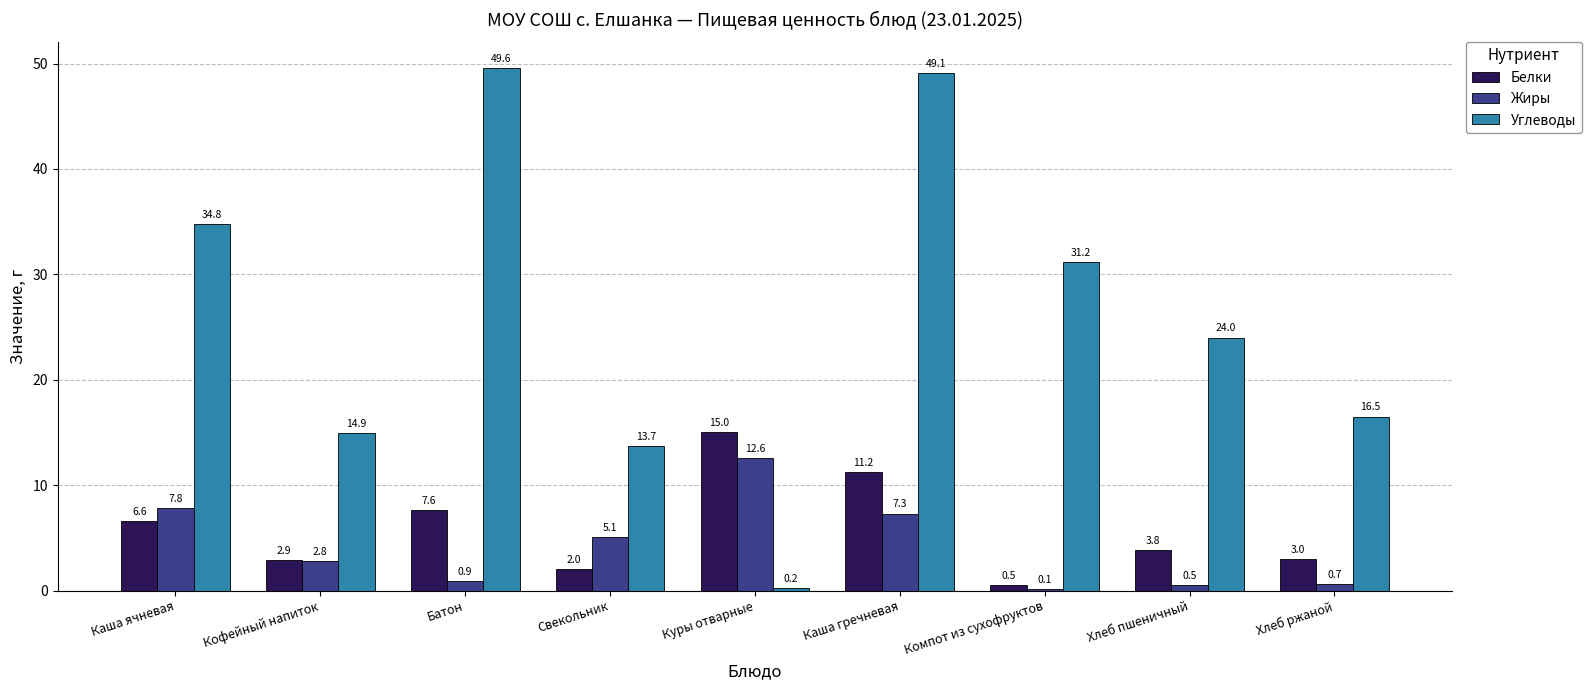

Reading left to right, what are all the values shown in this chart?

Белки: Каша ячневая=6.6	Кофейный напиток=2.9	Батон=7.6	Свекольник=2.0	Куры отварные=15.0	Каша гречневая=11.2	Компот из сухофруктов=0.5	Хлеб пшеничный=3.8	Хлеб ржаной=3.0
Жиры: Каша ячневая=7.8	Кофейный напиток=2.8	Батон=0.9	Свекольник=5.1	Куры отварные=12.6	Каша гречневая=7.3	Компот из сухофруктов=0.1	Хлеб пшеничный=0.5	Хлеб ржаной=0.7
Углеводы: Каша ячневая=34.8	Кофейный напиток=14.9	Батон=49.6	Свекольник=13.7	Куры отварные=0.2	Каша гречневая=49.1	Компот из сухофруктов=31.2	Хлеб пшеничный=24.0	Хлеб ржаной=16.5